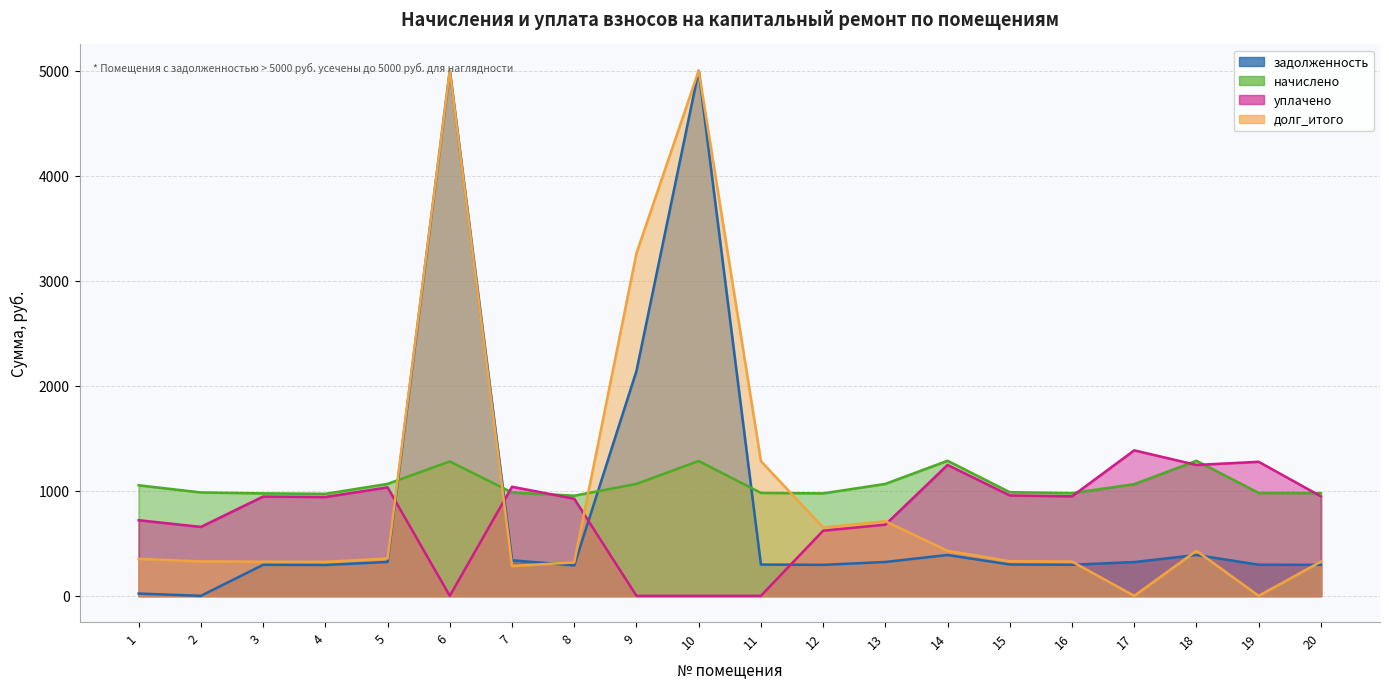

What is the difference between the начислено values at 19 and 5?

85.9